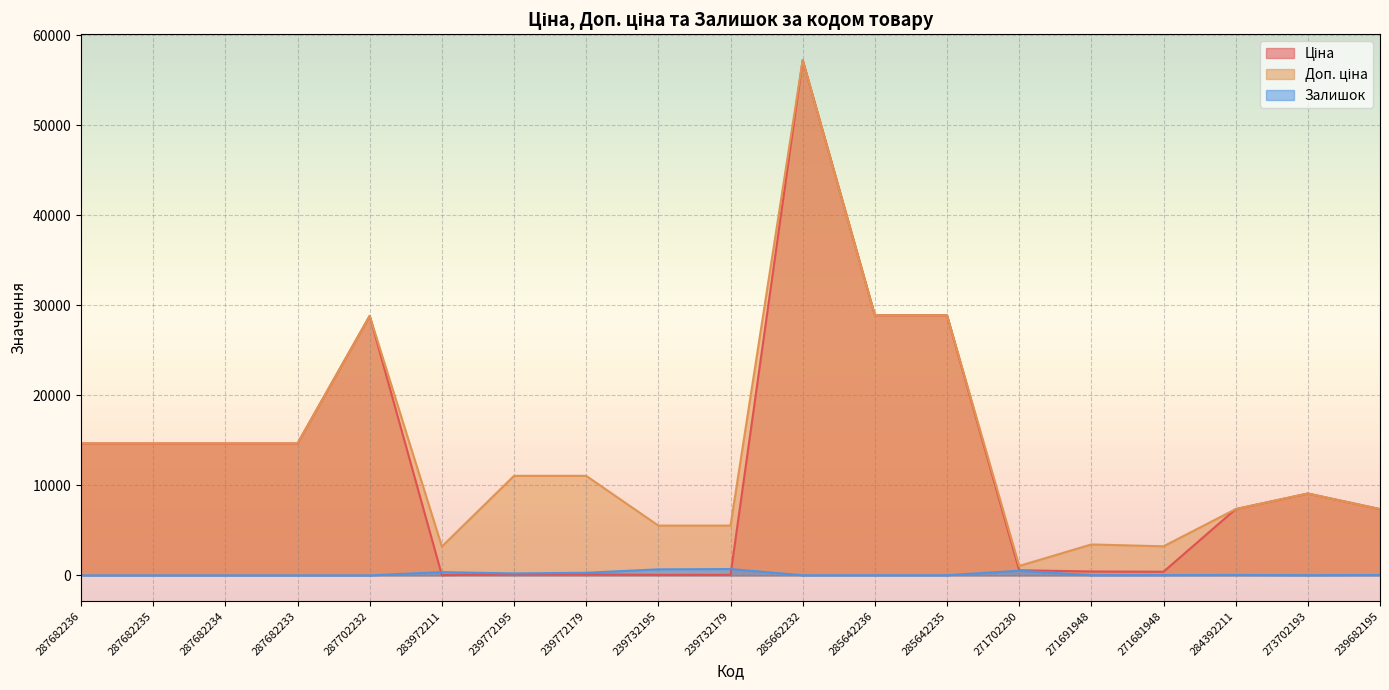

What is the sum of all Залишок values?

2960.0